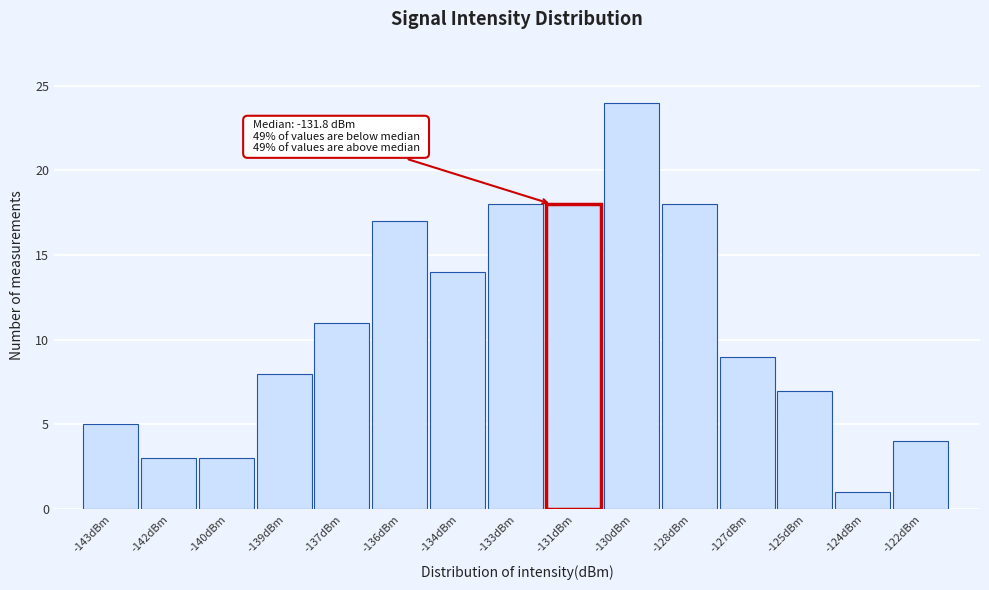

Reading right to left, extract all data points from this chart.

-122dBm=4	-124dBm=1	-125dBm=7	-127dBm=9	-128dBm=18	-130dBm=24	-131dBm=18	-133dBm=18	-134dBm=14	-136dBm=17	-137dBm=11	-139dBm=8	-140dBm=3	-142dBm=3	-143dBm=5